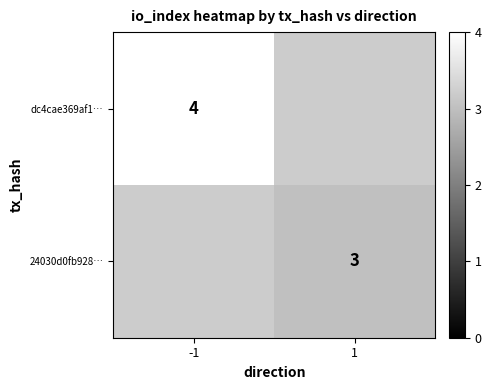

True or false: dc4cae369af1… has a value of 4 at -1.

True